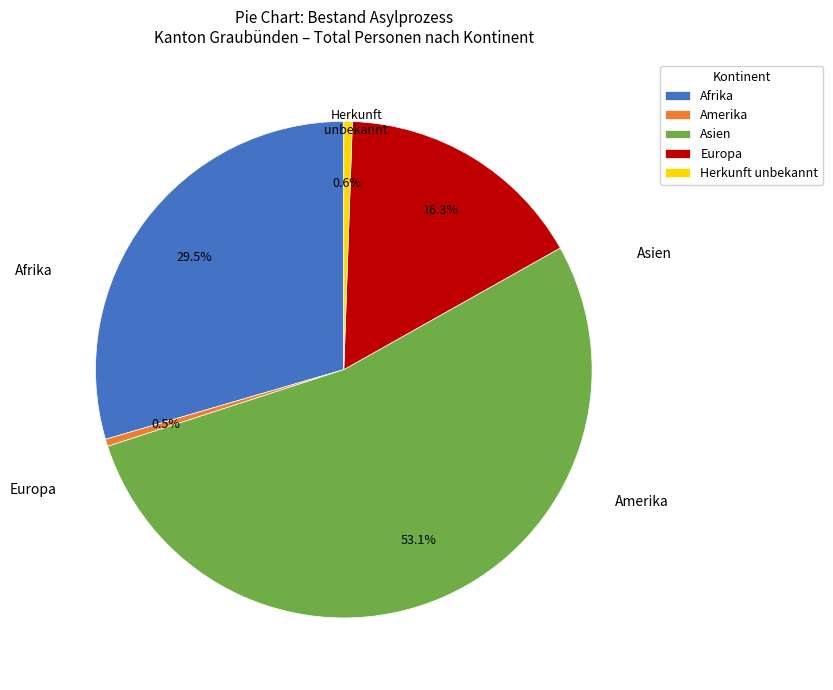

To the nearest percent, what portion does Europa represent?

16%